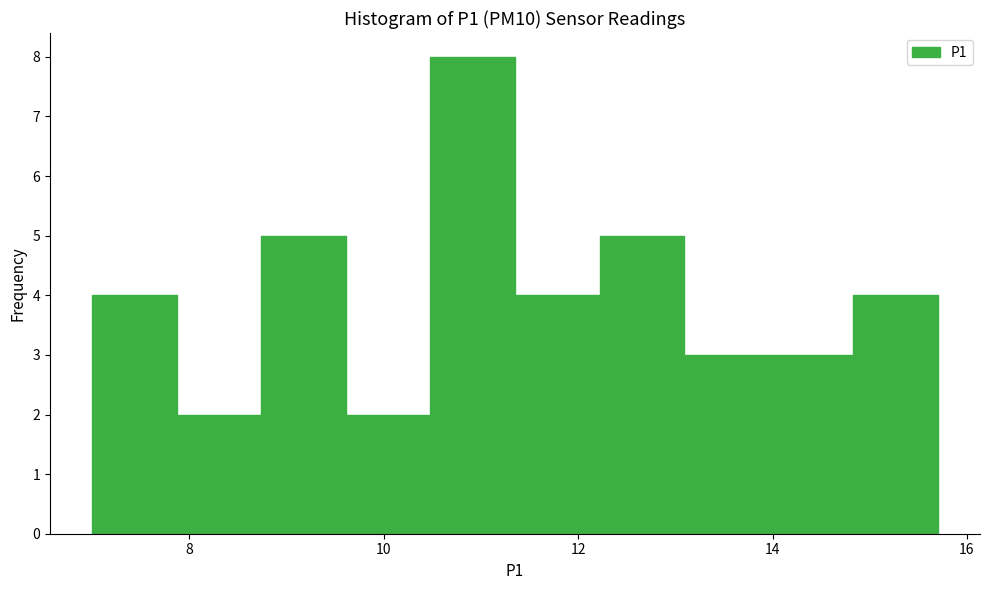

Reading left to right, transcribe this chart: for each bar, give the range it covers on the x-axis and its height. Neither the bar edges nor the heights are printed on the chart, so give them approximately, as read against the axes.

7.0 to 7.8: 4
7.8 to 8.8: 2
8.8 to 9.6: 5
9.6 to 10.4: 2
10.4 to 11.4: 8
11.4 to 12.2: 4
12.2 to 13.0: 5
13.0 to 14.0: 3
14.0 to 14.8: 3
14.8 to 15.8: 4